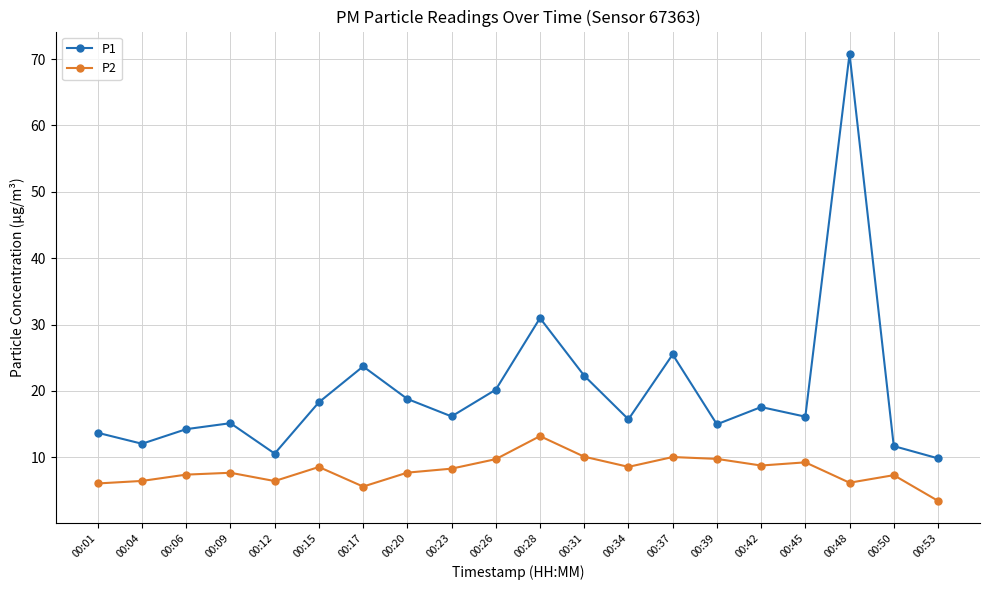

At how many categories does at least one series exceed 13?

16